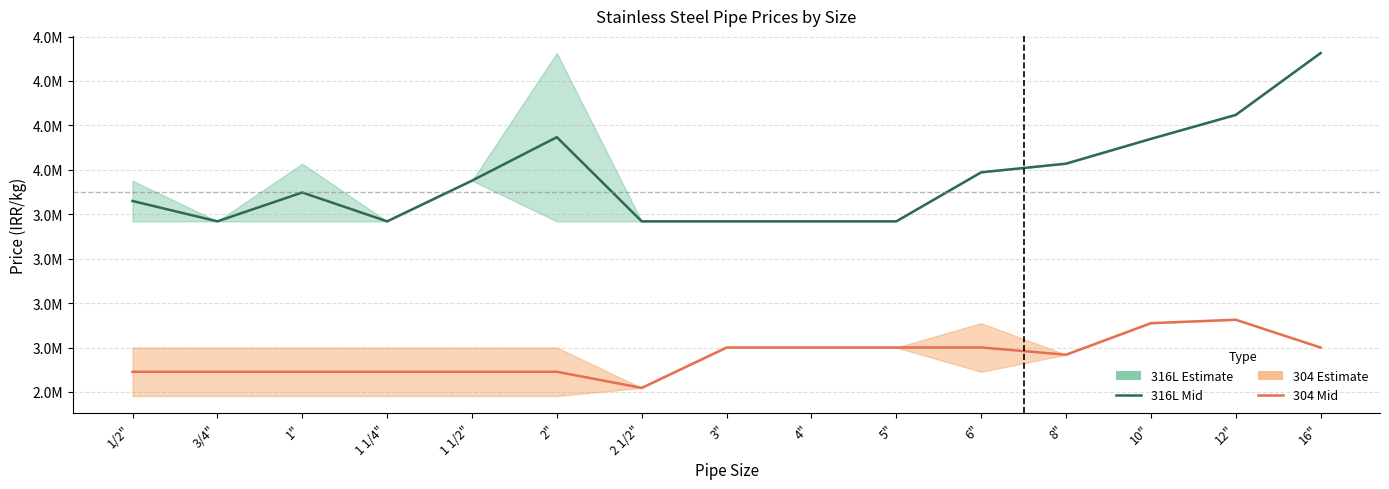

What position from the right is 3/4"?

14